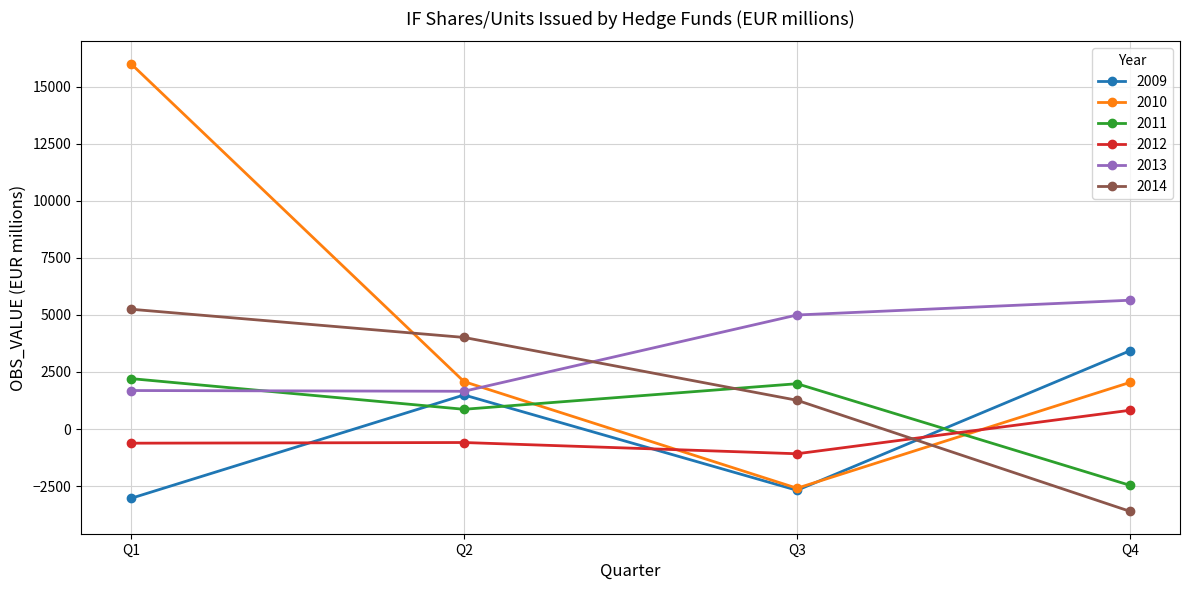

In 2011, how many points are higher than both neighbors (excluding endpoints)?

1